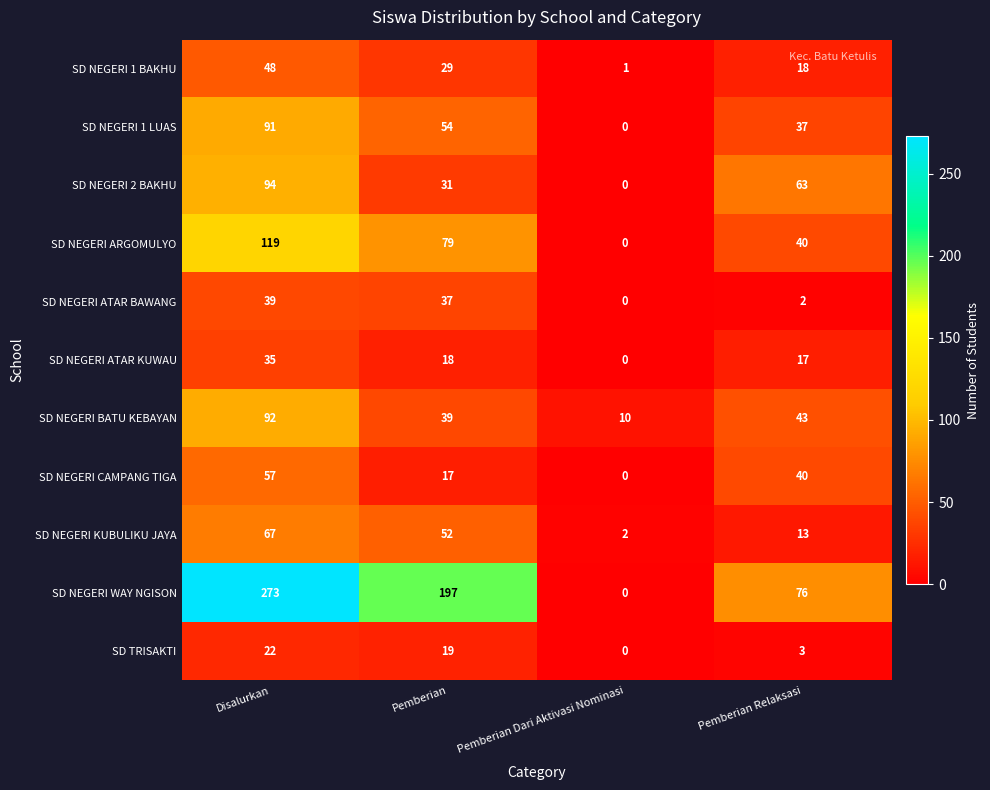

What is the average value of the SD NEGERI BATU KEBAYAN series?

46